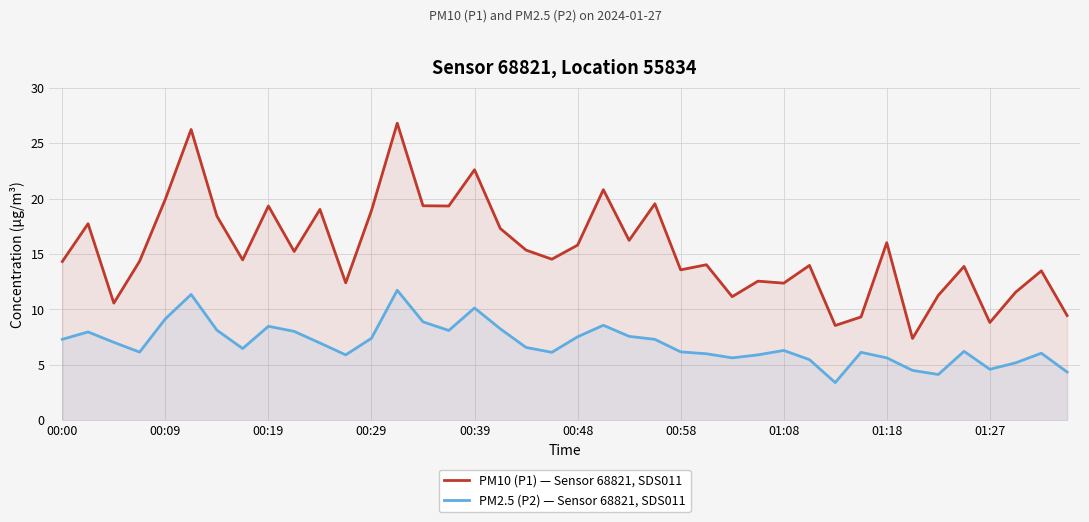

True or false: PM2.5 (P2) — Sensor 68821, SDS011 and PM10 (P1) — Sensor 68821, SDS011 intersect in this chart.

False